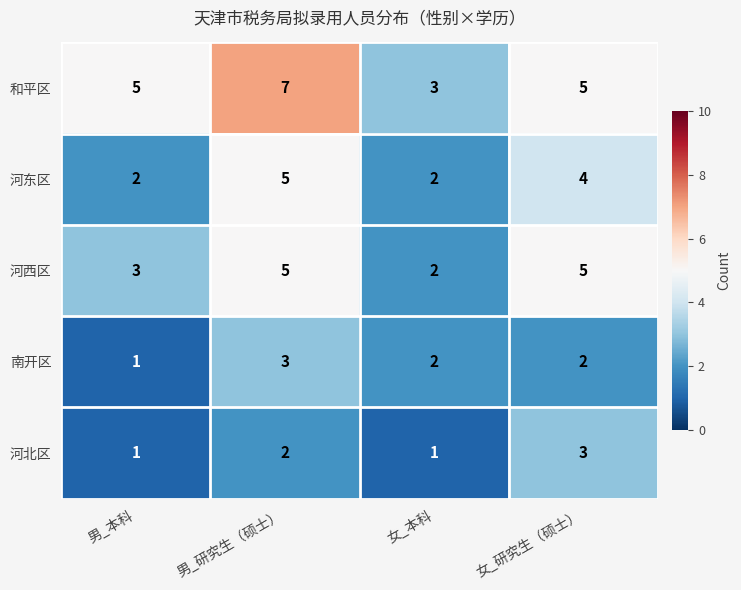

Count the 南开区 values in the range 2 to 3.

3